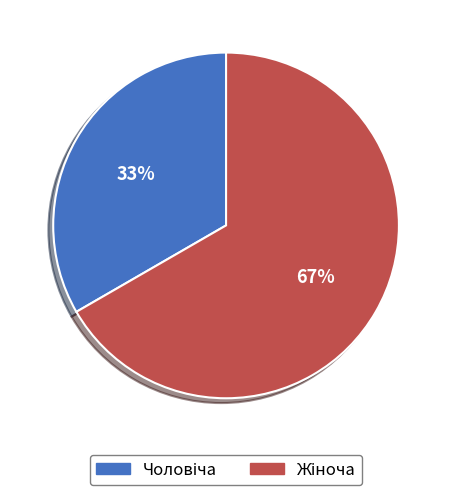

To the nearest percent, what is the average slice percentage?

50%